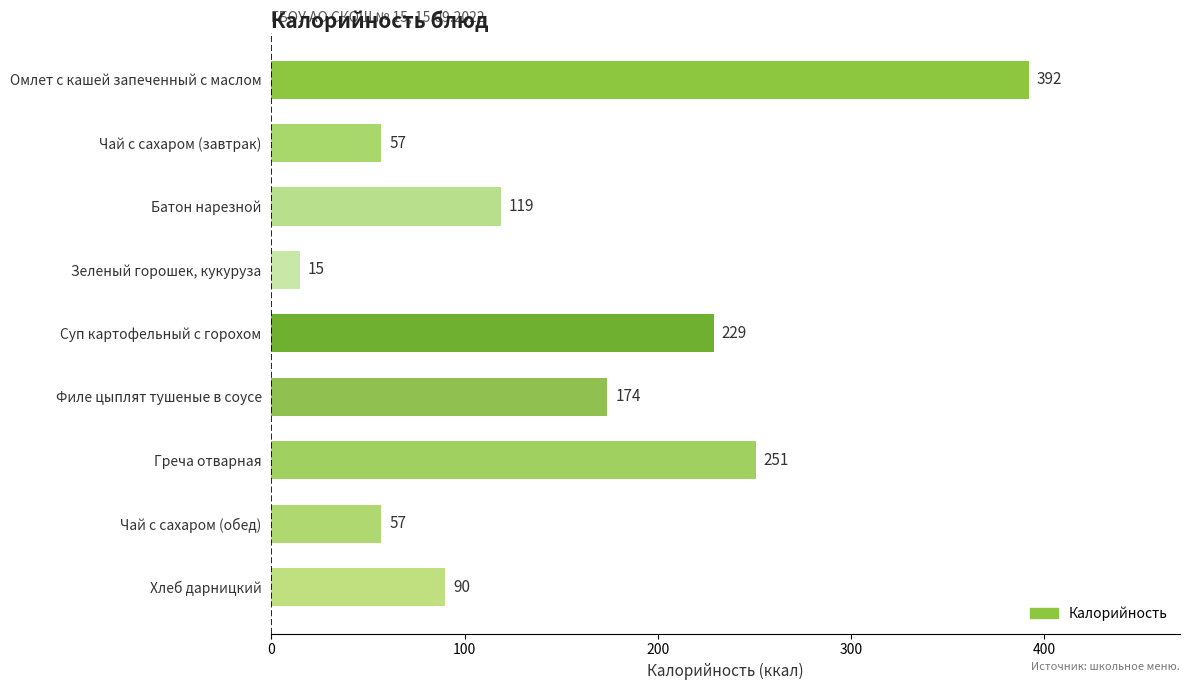

How many series are shown in this chart?

1